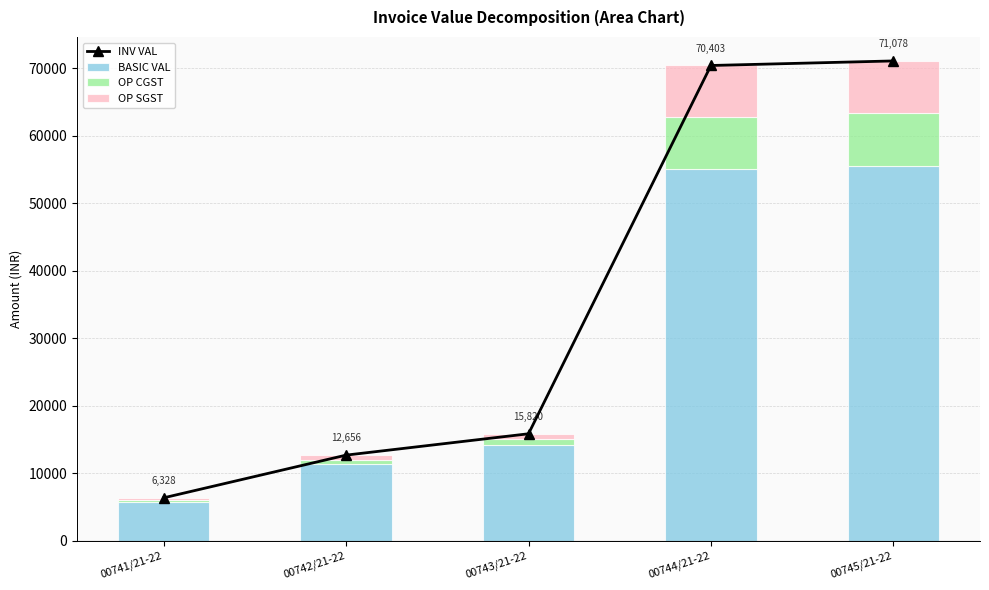

What is the lowest value of the BASIC VAL series?

5650.0